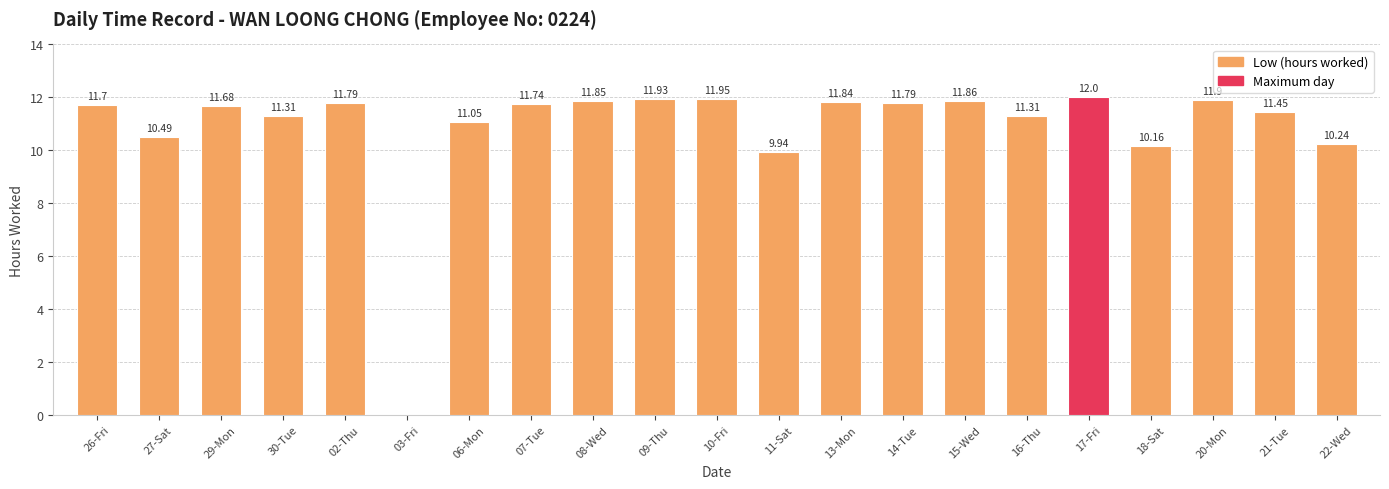

Is it true that the value at 22-Wed is 16.6?

False